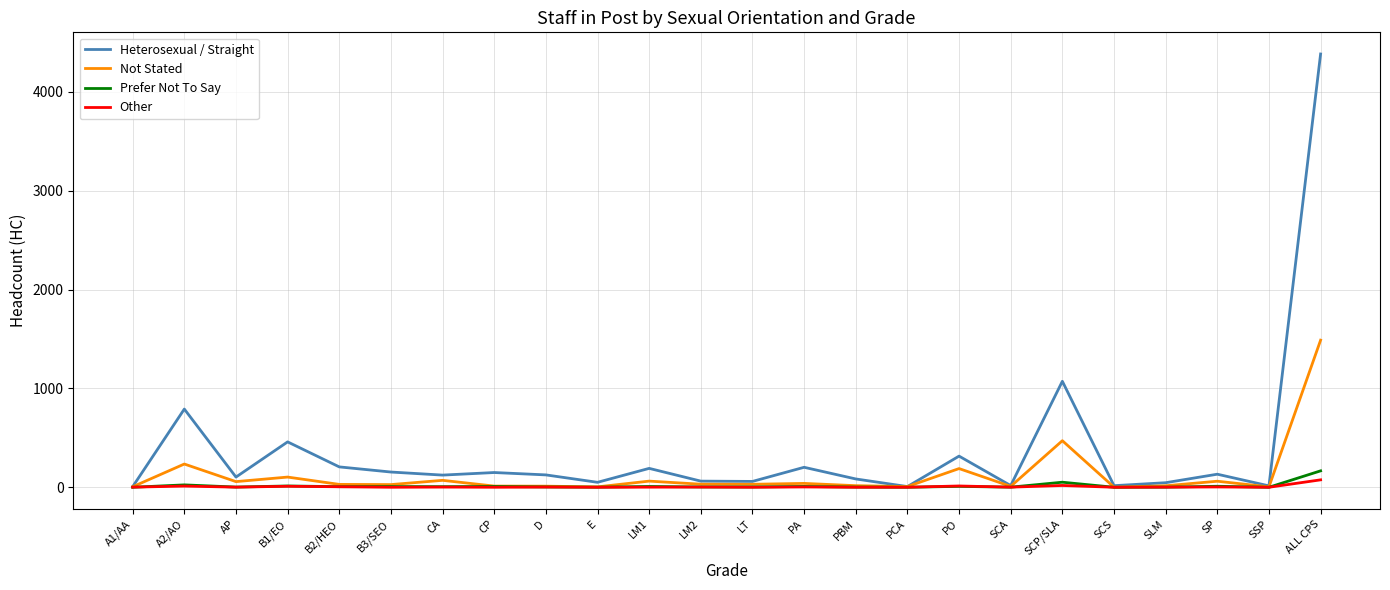

At how many categories does at least one series exceed 2573?

1